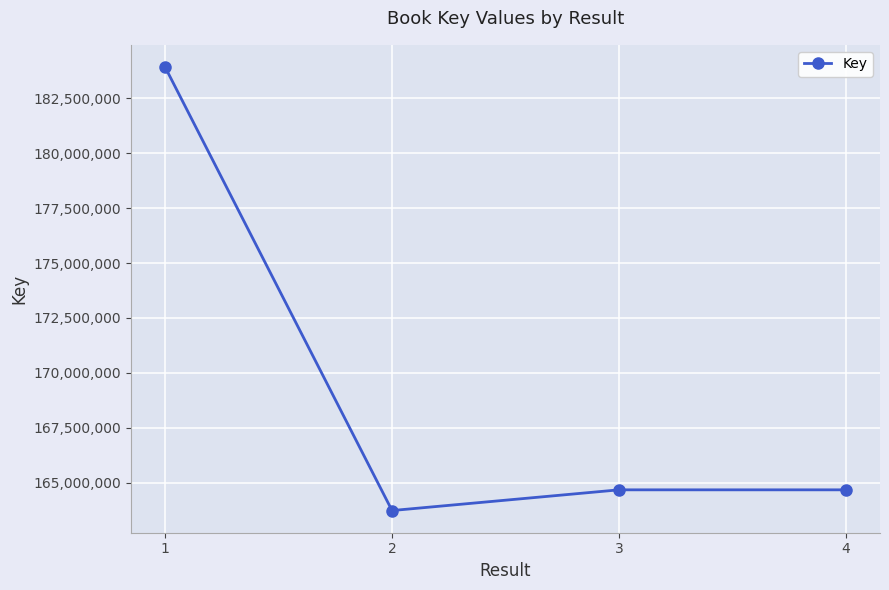

The value at 3 is 164670762. True or false?

True